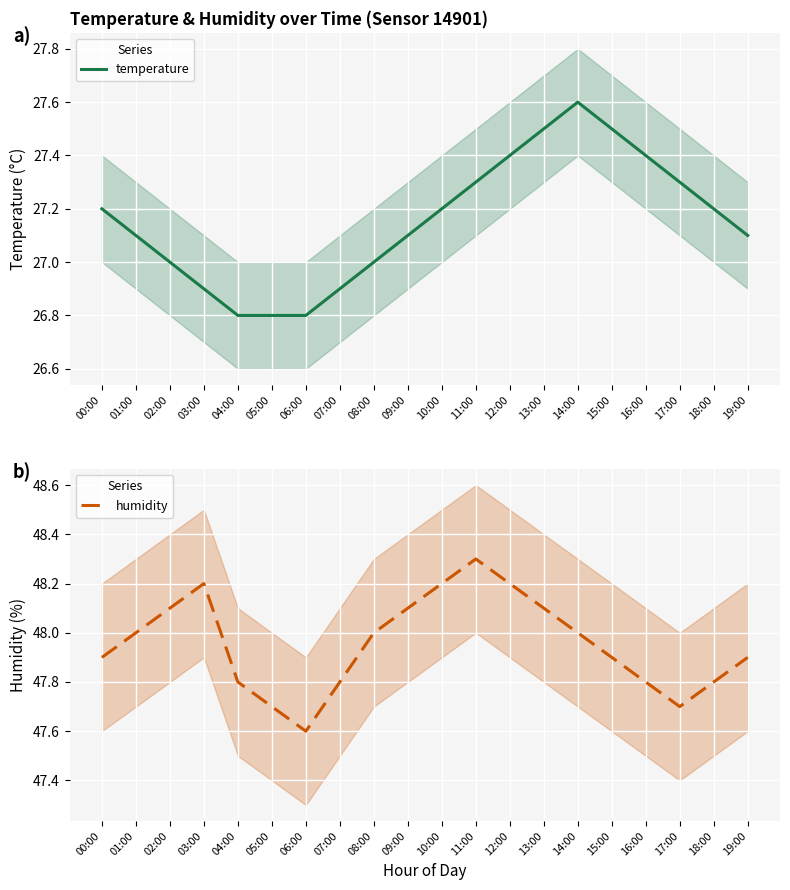

What are all the series names shown in the legend?

temperature, humidity